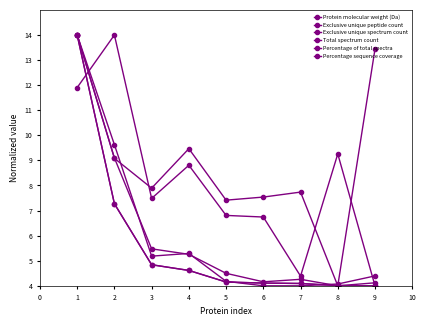

At how many categories does at least one series exceed 10?

3